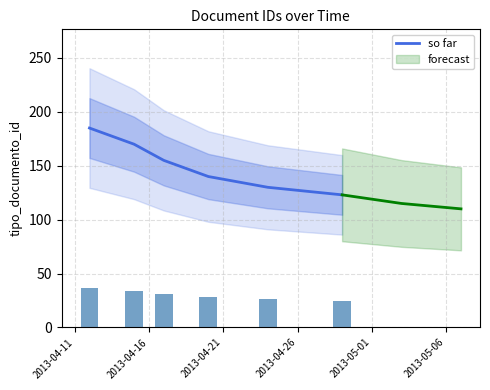

What is the lowest value of the so far series?

123